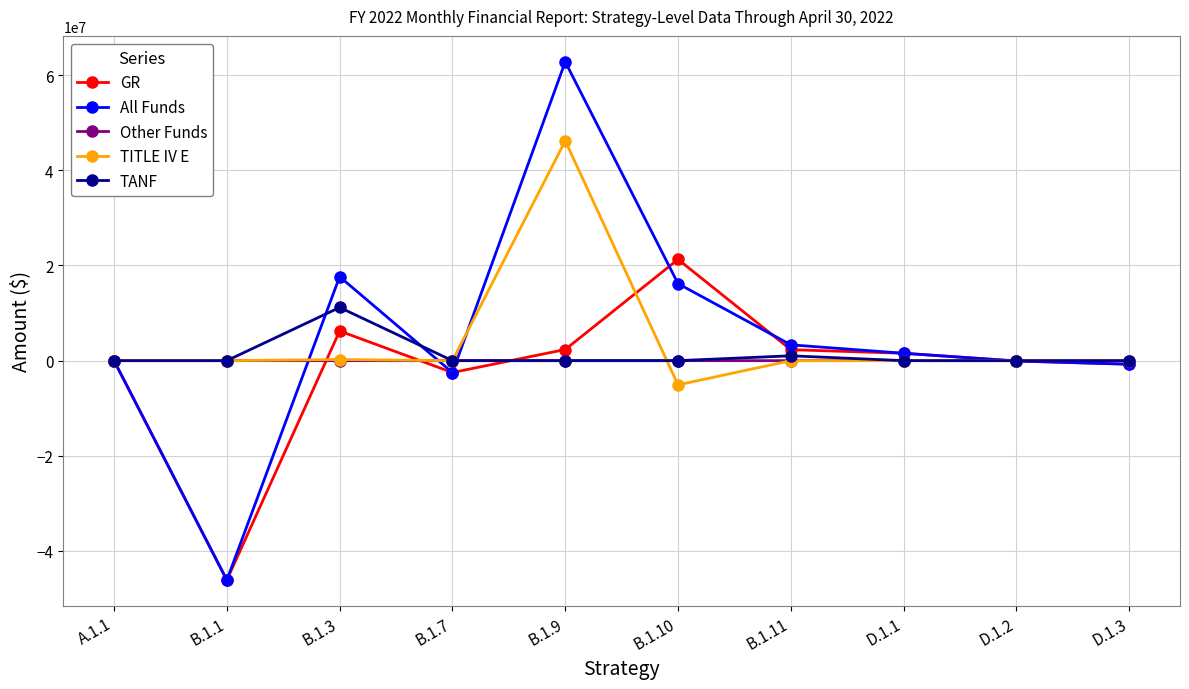

What is the label of the 7th point from the left?

B.1.11